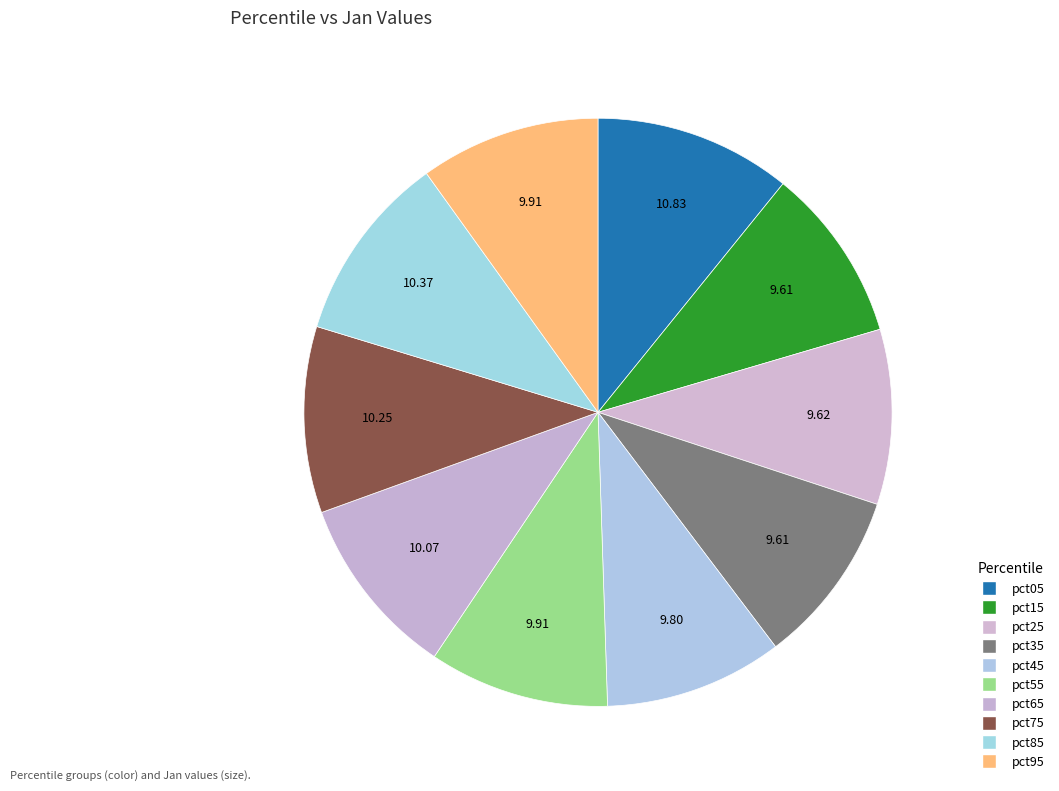

To the nearest percent, what is the average slice percentage?

10%